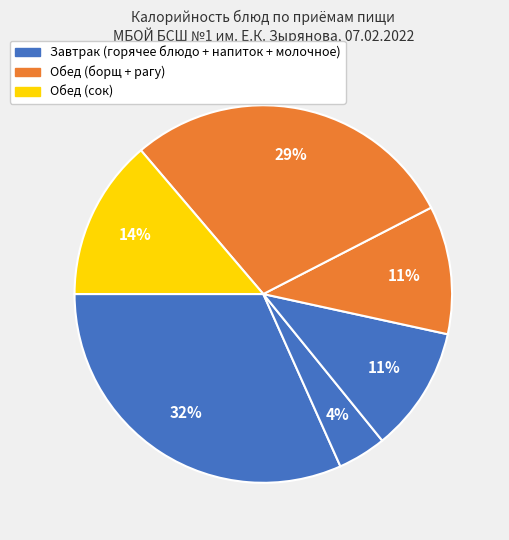

To the nearest percent, what is the average slice percentage?

17%